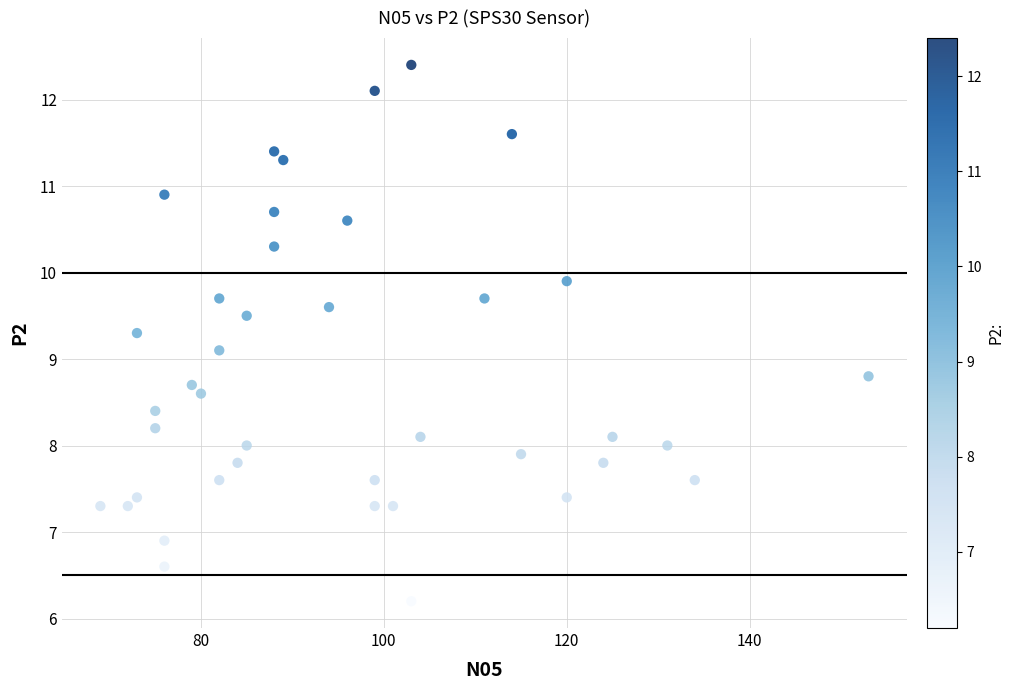

What Y value in the scatter plot is closest to 9?

9.1